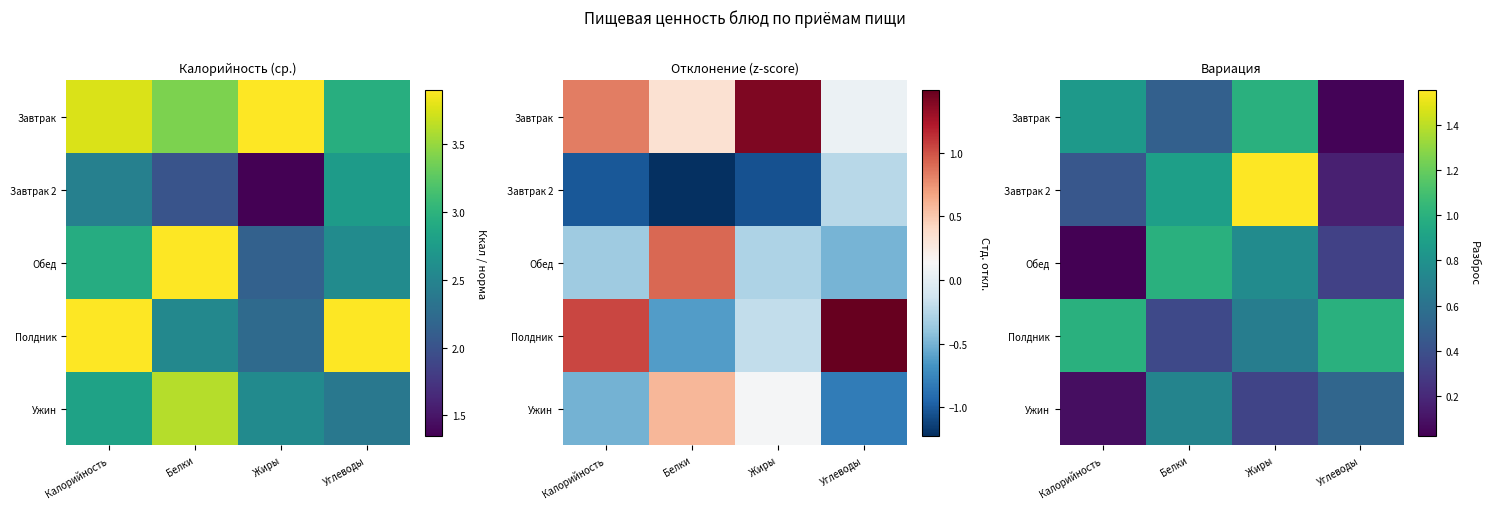

What is the average value of the Обед series?

0.5